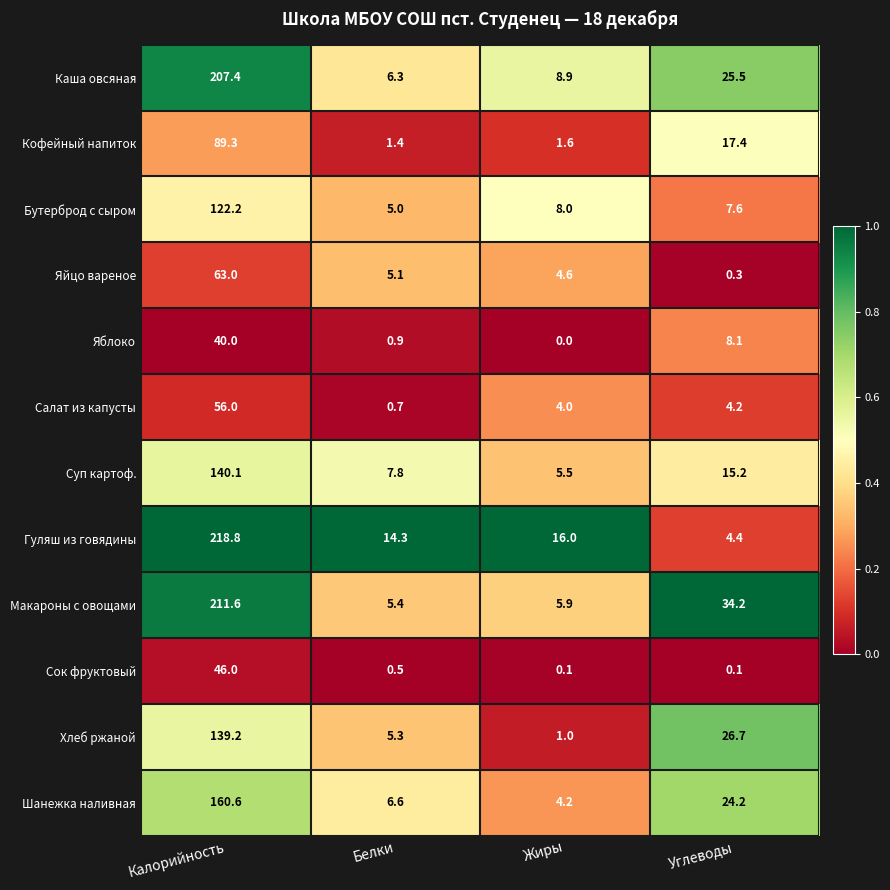

At which category does the chart reach its minimum across all series?

Жиры